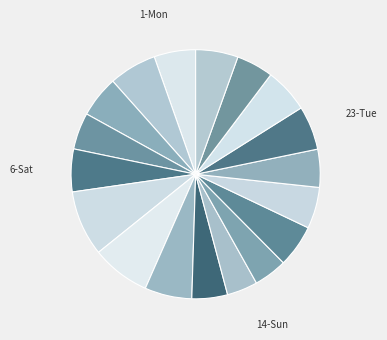

How many slices are in this pie chart?

18